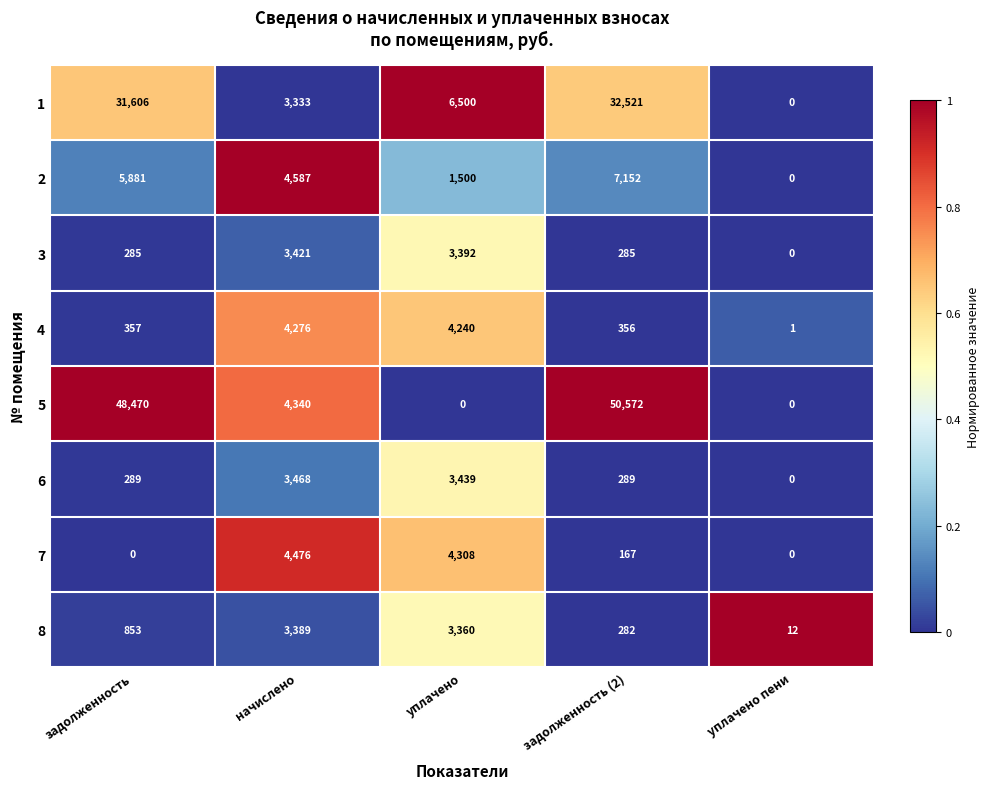

Rank the series by their maximum value, from highest to lowest.

5, 1, 2, 7, 4, 6, 3, 8